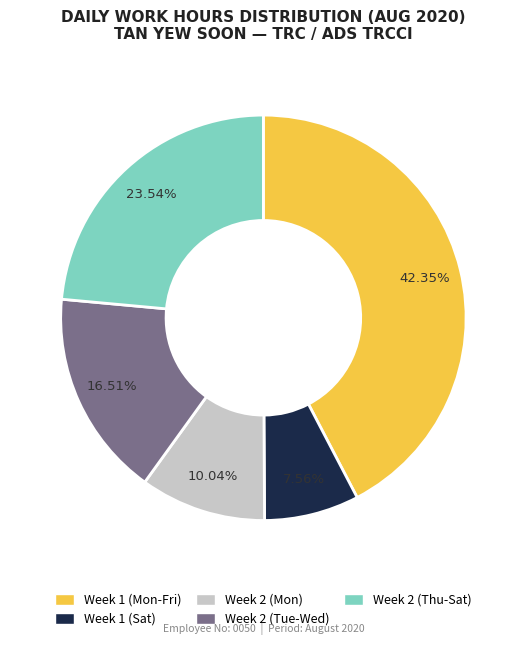

Combined, do Week 1 (Mon-Fri) and Week 2 (Tue-Wed) account for over 50%?

Yes